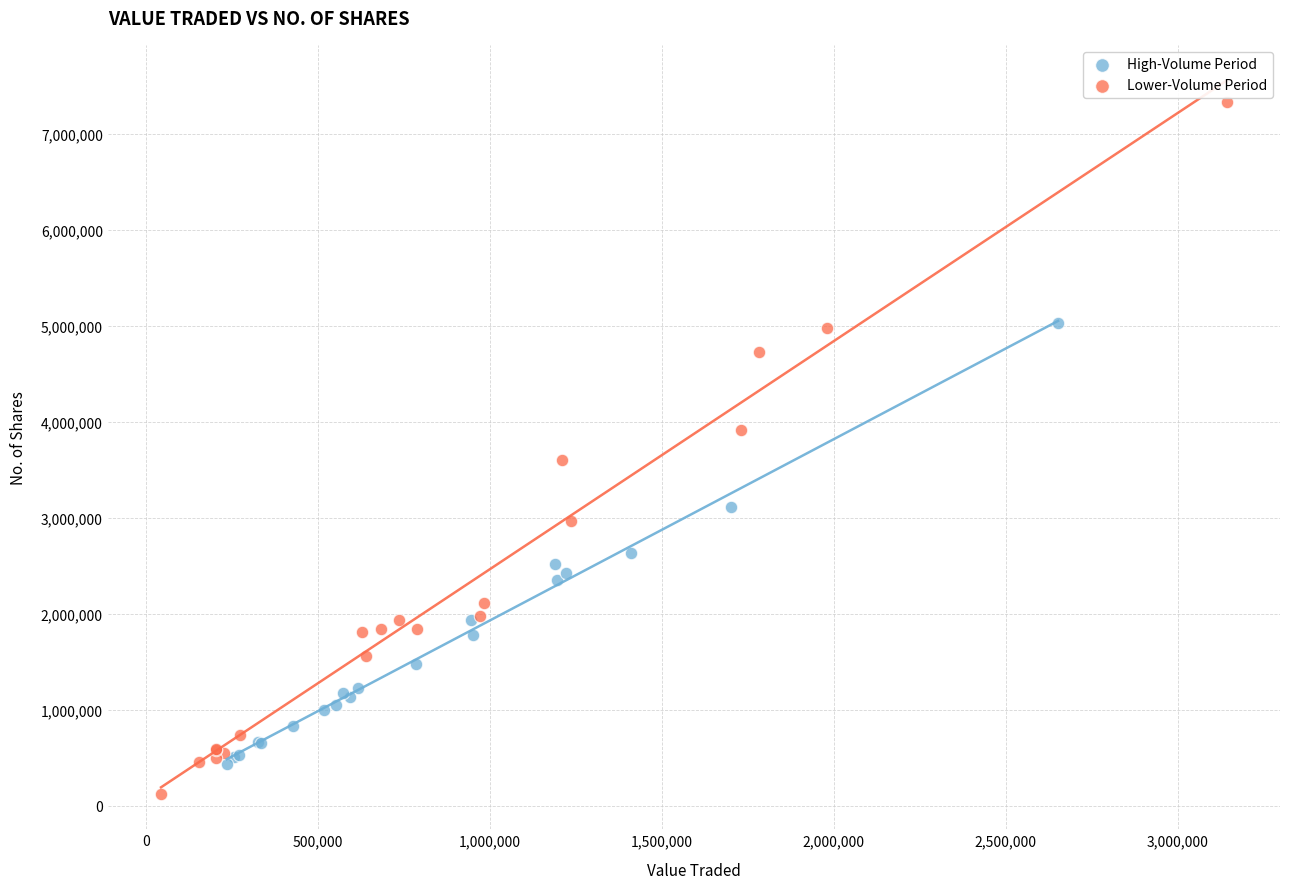

Which series has the widest spread of Y values?

Lower-Volume Period